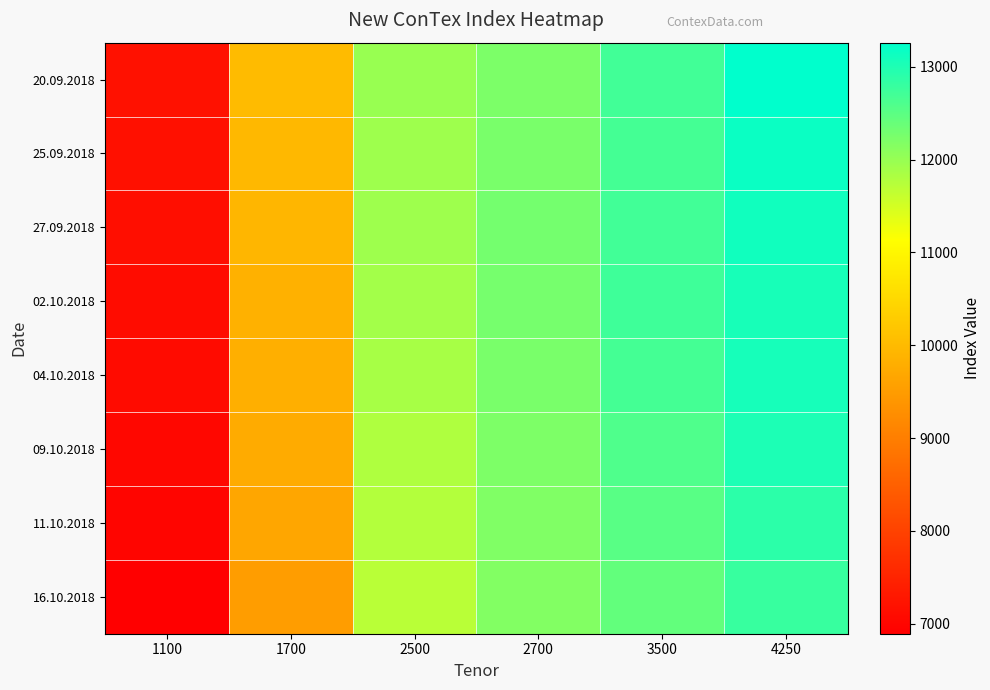

Reading right to left, extract all data points from this chart.

20.09.2018: 4250=13259	3500=12703	2700=12225	2500=11982	1700=10003	1100=7196
25.09.2018: 4250=13166	3500=12684	2700=12246	2500=11935	1700=9959	1100=7174
27.09.2018: 4250=13119	3500=12708	2700=12278	2500=11941	1700=9930	1100=7137
02.10.2018: 4250=13053	3500=12733	2700=12272	2500=11894	1700=9848	1100=7112
04.10.2018: 4250=13072	3500=12687	2700=12251	2500=11864	1700=9823	1100=7098
09.10.2018: 4250=13020	3500=12595	2700=12212	2500=11804	1700=9743	1100=7022
11.10.2018: 4250=12894	3500=12516	2700=12180	2500=11764	1700=9654	1100=6992
16.10.2018: 4250=12796	3500=12437	2700=12172	2500=11711	1700=9506	1100=6893